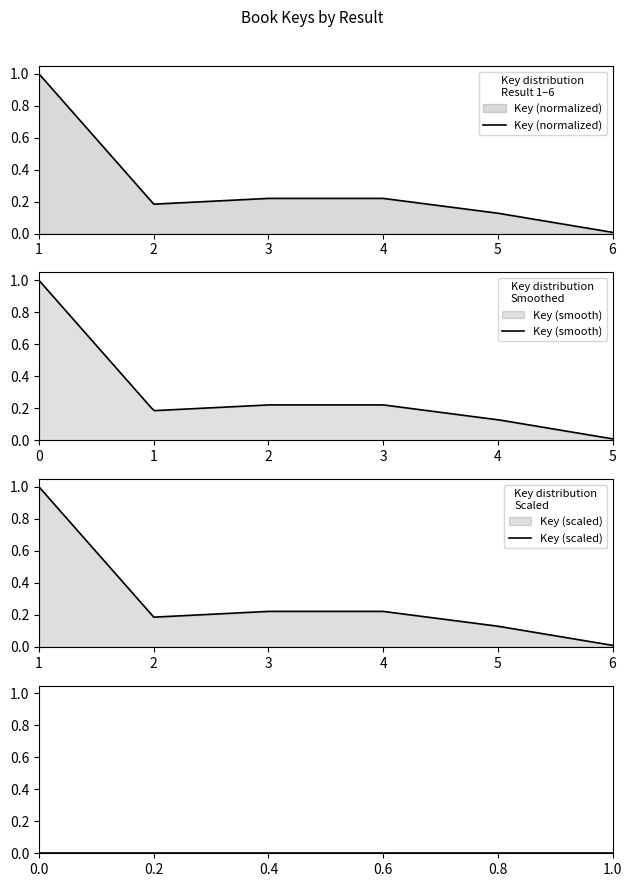

How many series are shown in this chart?

1